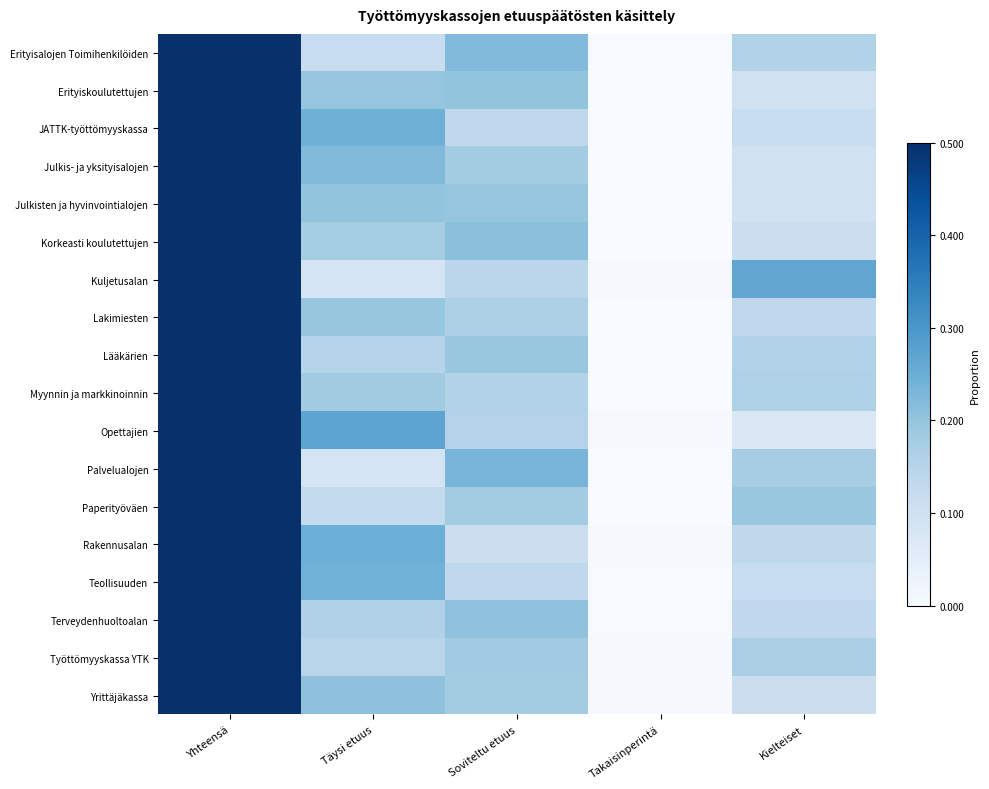

How many series are shown in this chart?

18